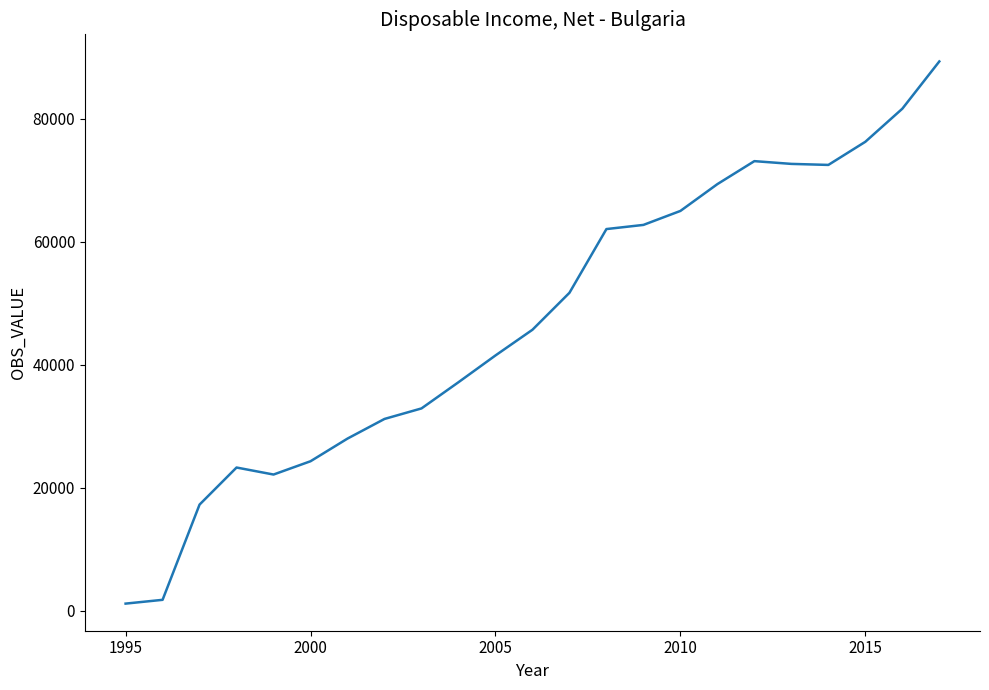

What is the difference between the maximum and minimum values?

88117